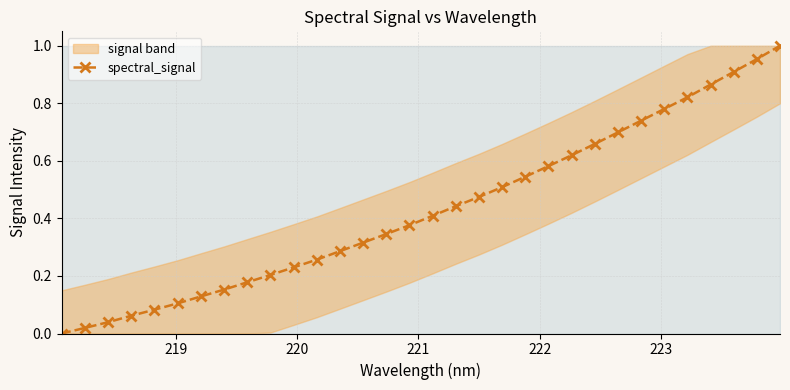

True or false: there are more than 0 points higher than both neighbors.

False